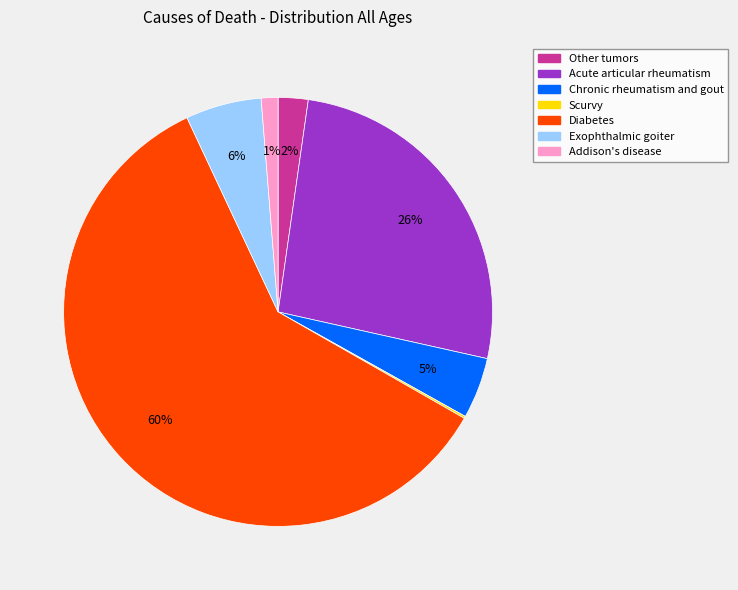

What percentage is the Addison's disease slice, to the nearest percent?

1%